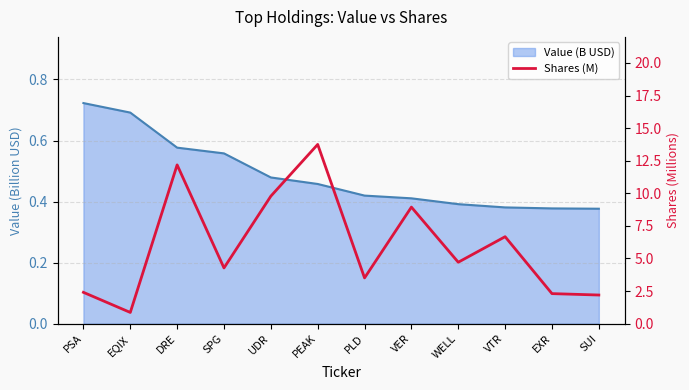

How many values exceed 4?

7